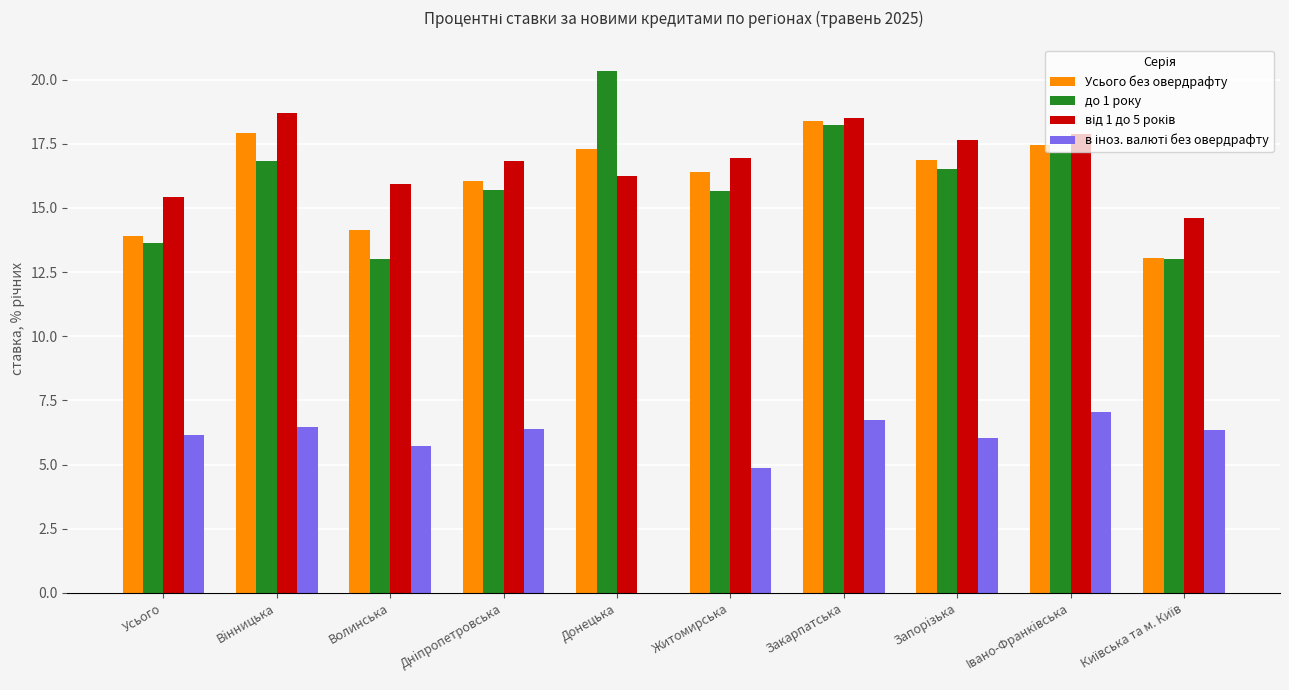

What is the highest value of the Усього без овердрафту series?

18.4